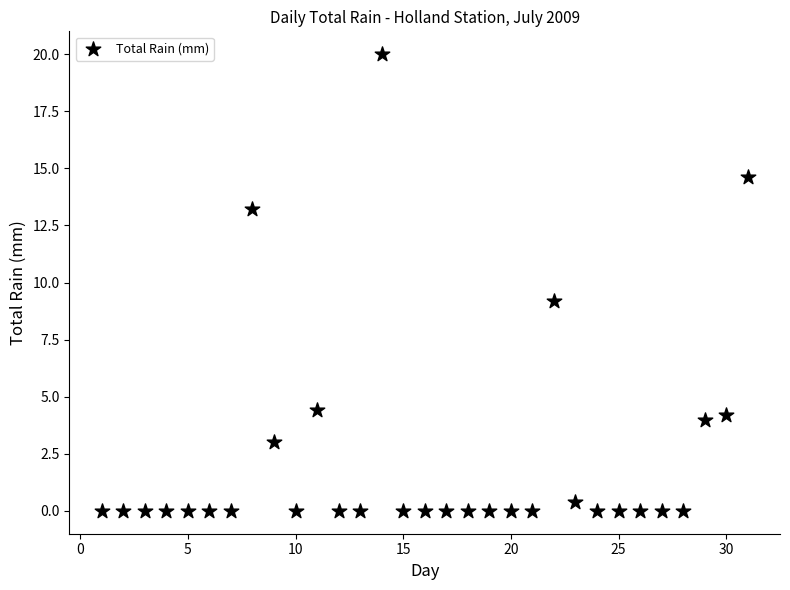

What Y value in the scatter plot is closest to 10?

9.2